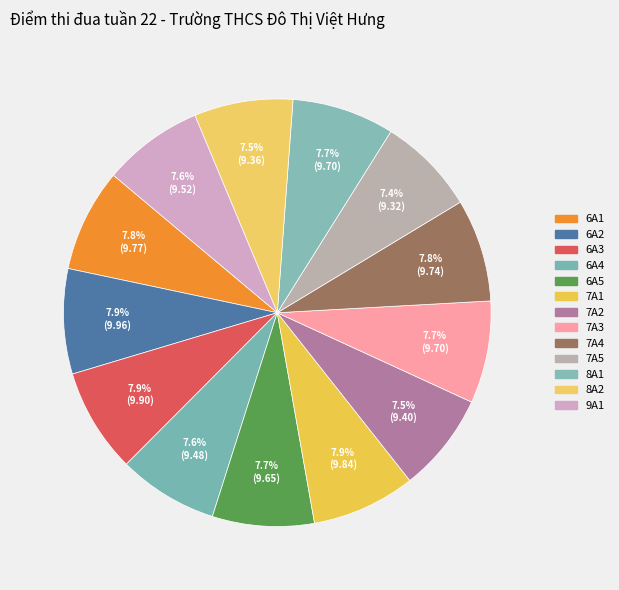

How many segments does this pie chart have?

13